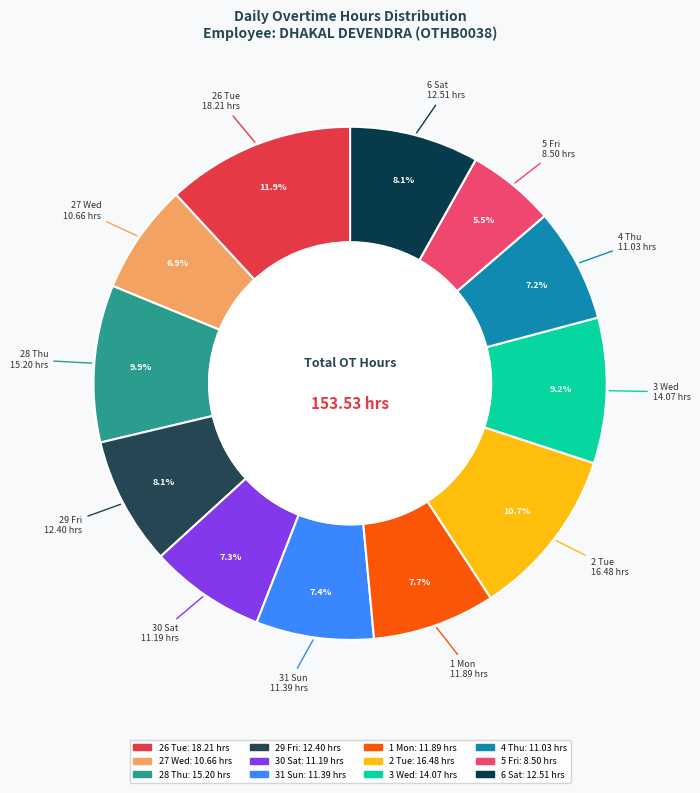

Which slice is the largest?

26 Tue